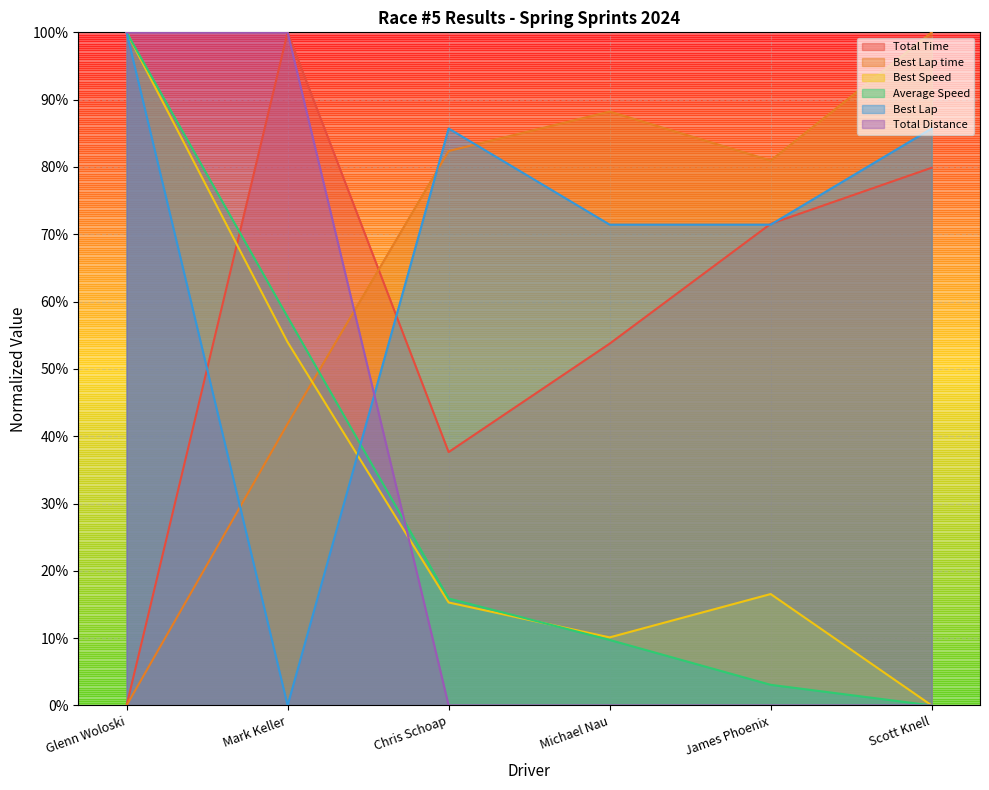

True or false: Total Distance and Best Lap time intersect in this chart.

True